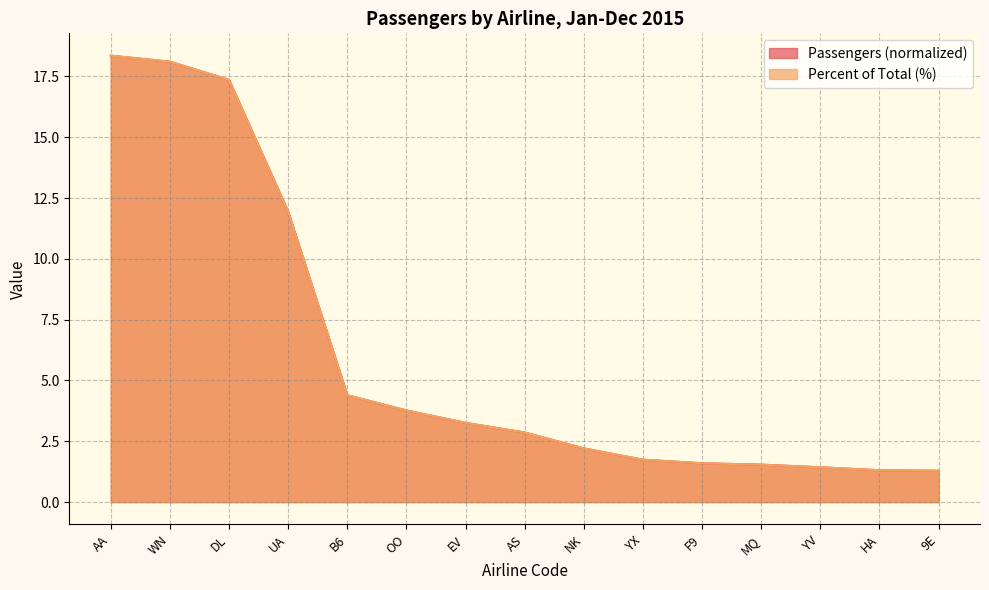

Rank the series by their average value, from highest to lowest.

Passengers, Percent of Total